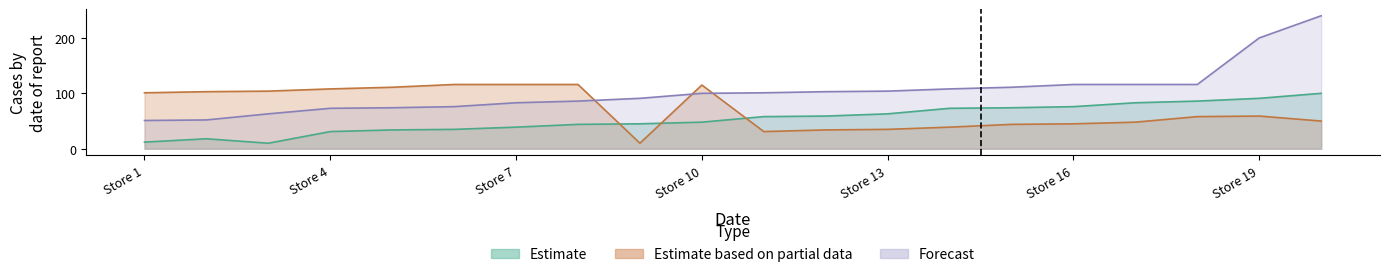

How many values in the Estimate based on partial data series are below 59?

10